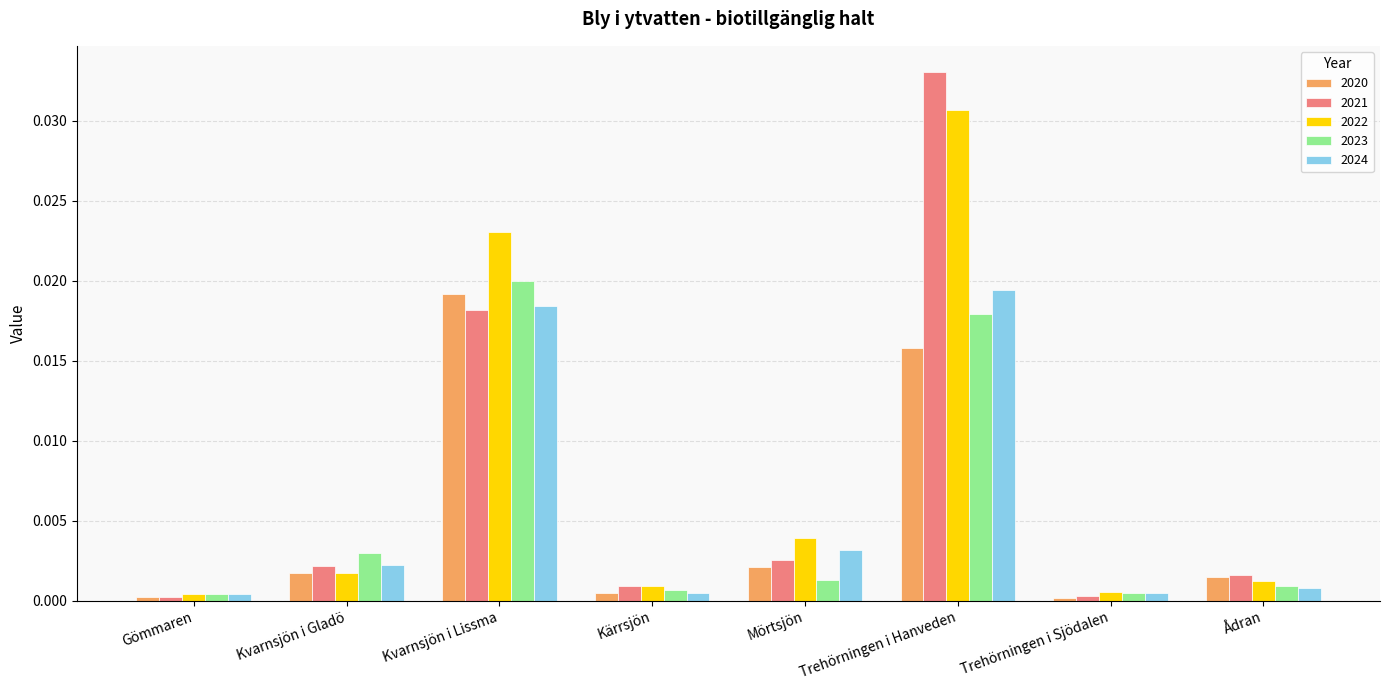

At which category is the sum across all series the highest?

Trehörningen i Hanveden